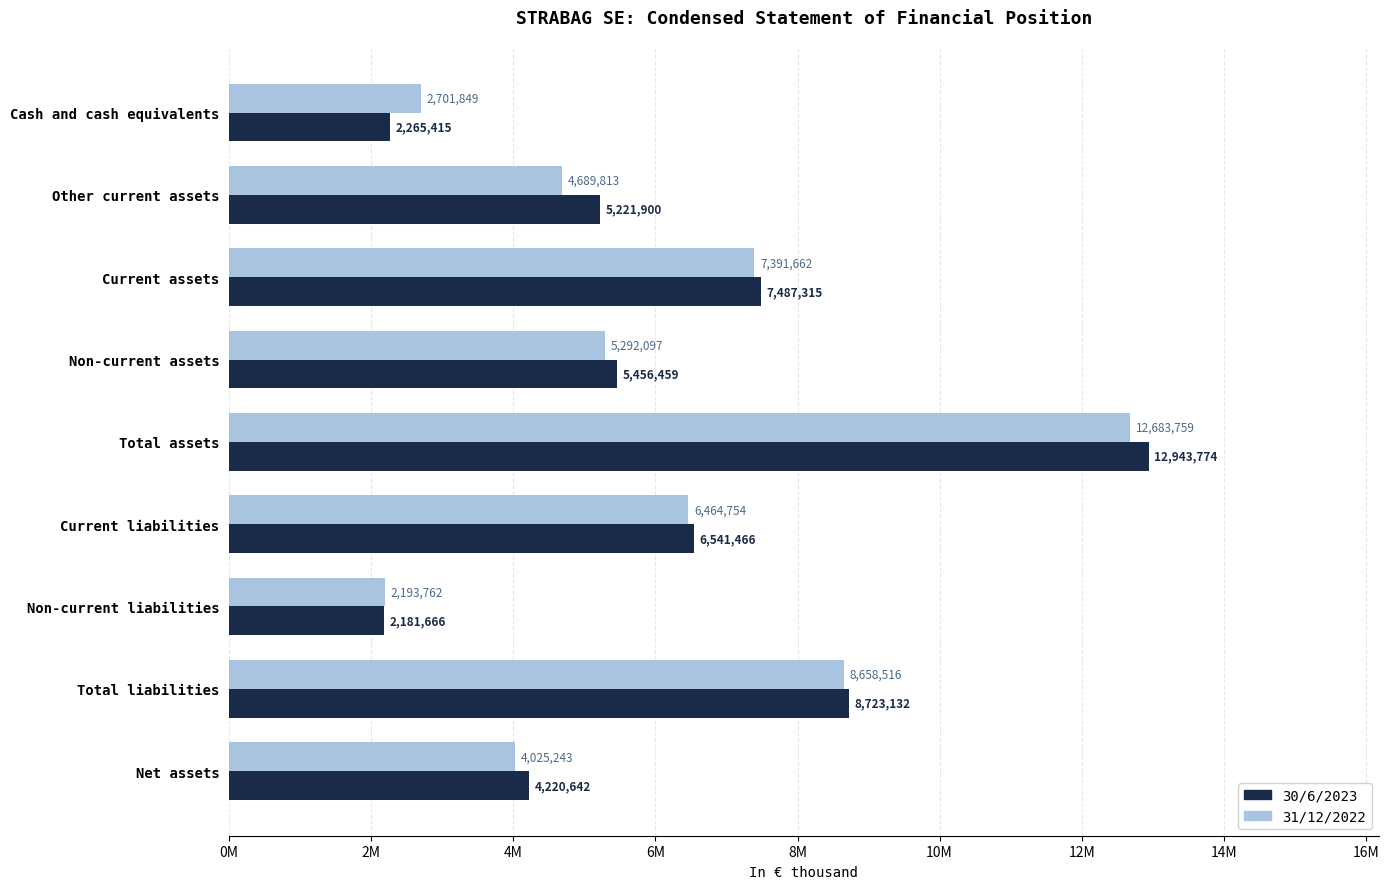

What is the value of the 30/6/2023 bar at the 1st from the left?

2265415